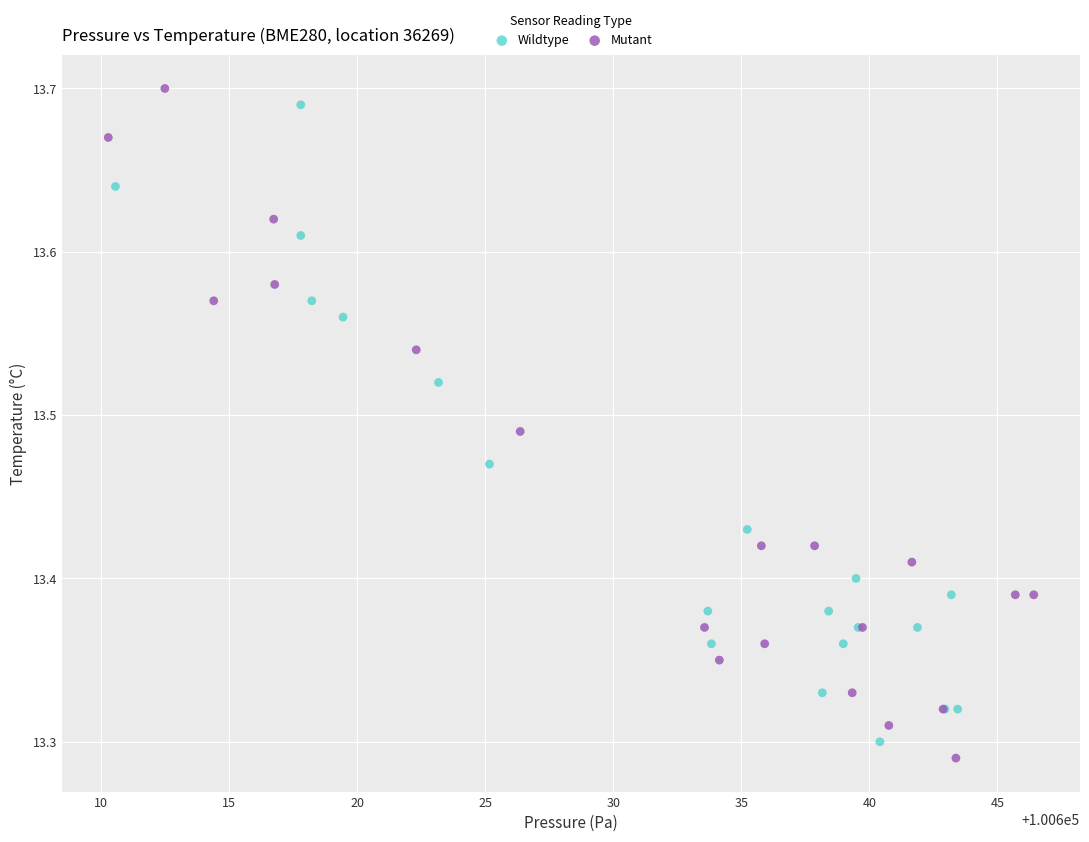

Which series contains the highest Y value?

Mutant